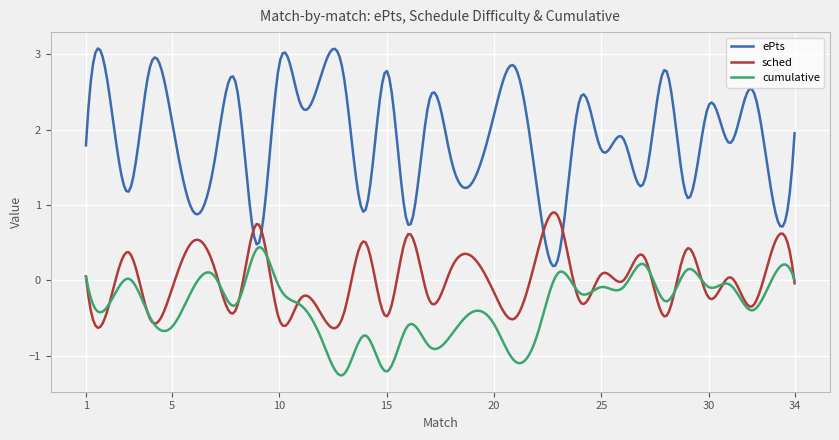

Count the number of categories in the chart.

300